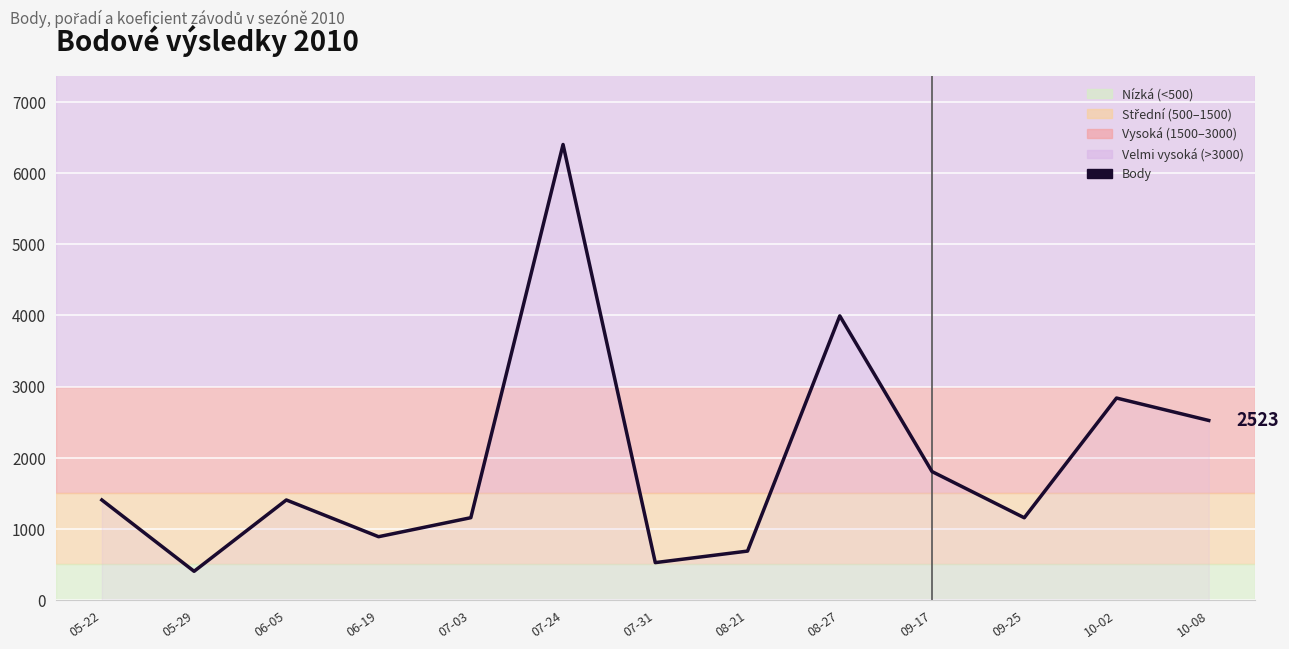

What position from the right is 06-19?

10